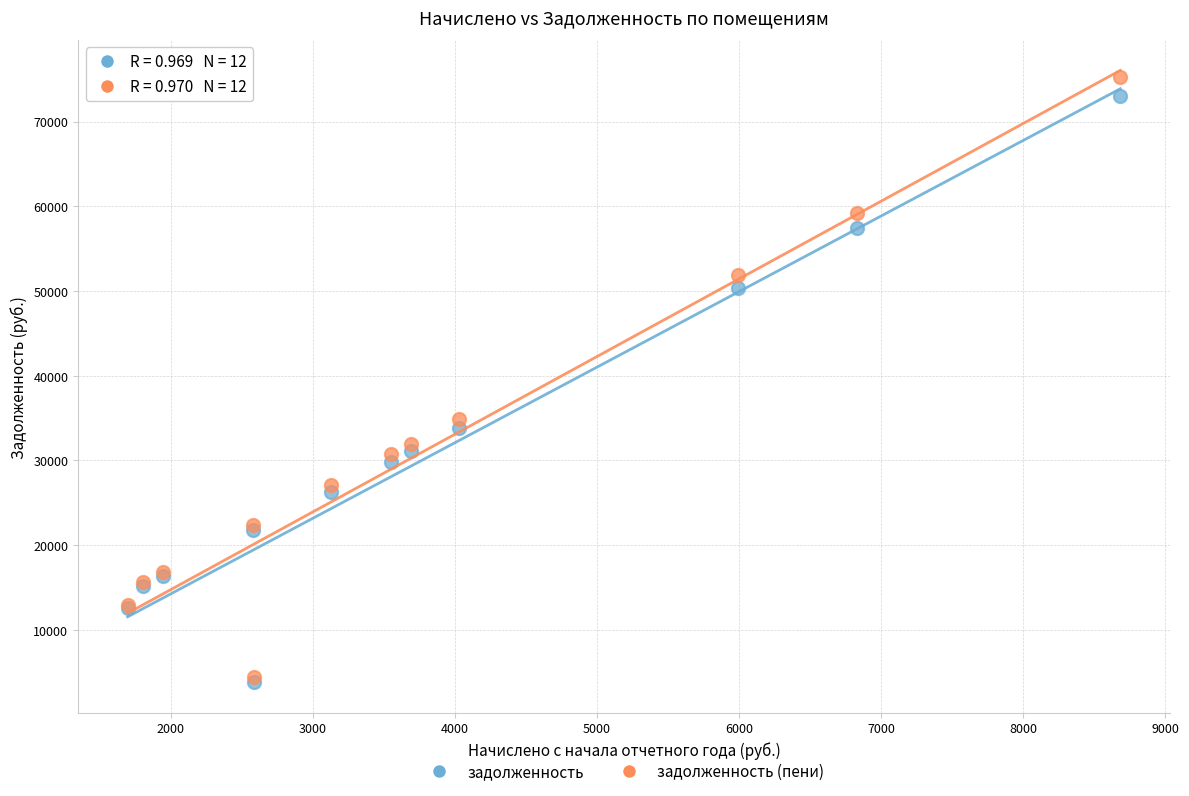

Which series has the widest spread of Y values?

задолженность (пени)